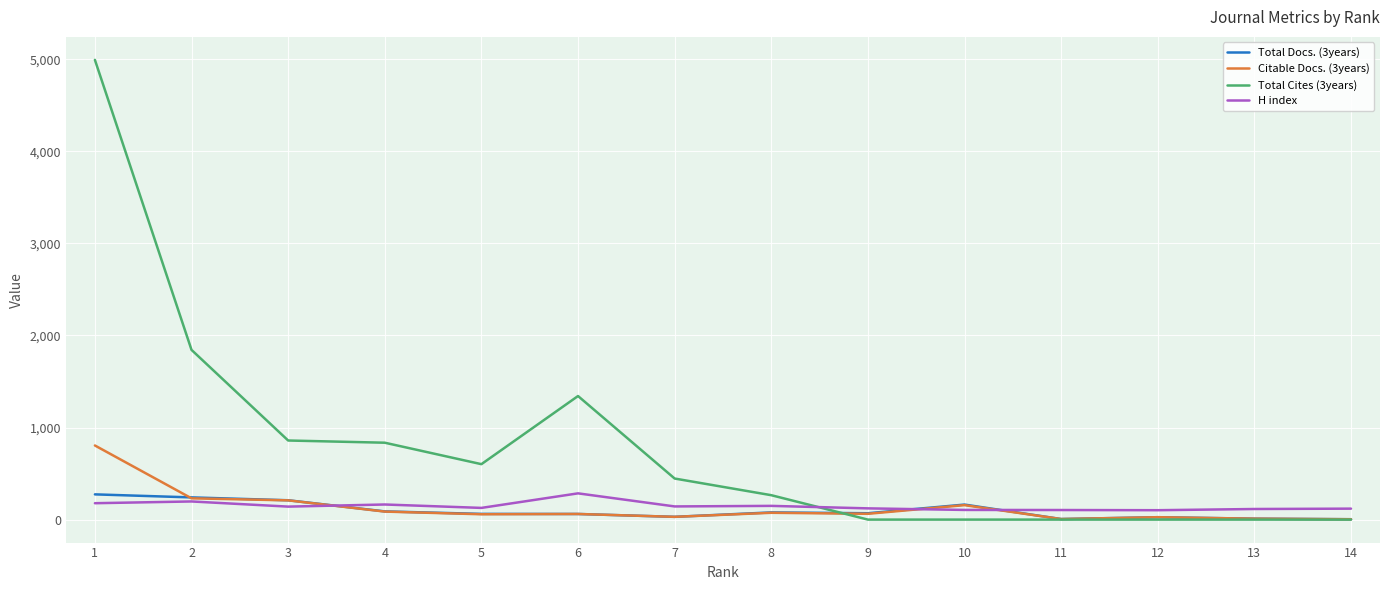

Is the value of Total Cites (3years) at 7 greater than the value of H index at 13?

Yes